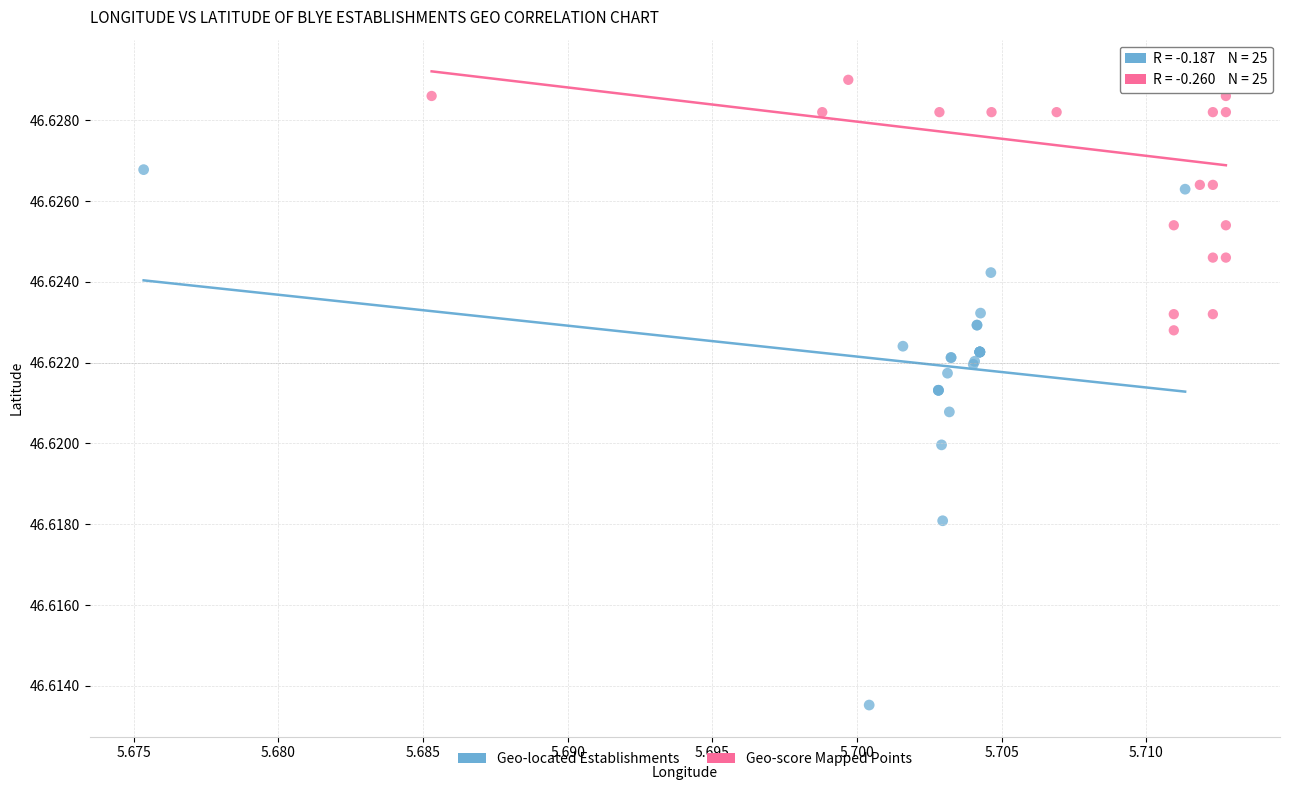

Which series has the largest Y range (max minus min)?

Geo-located Establishments